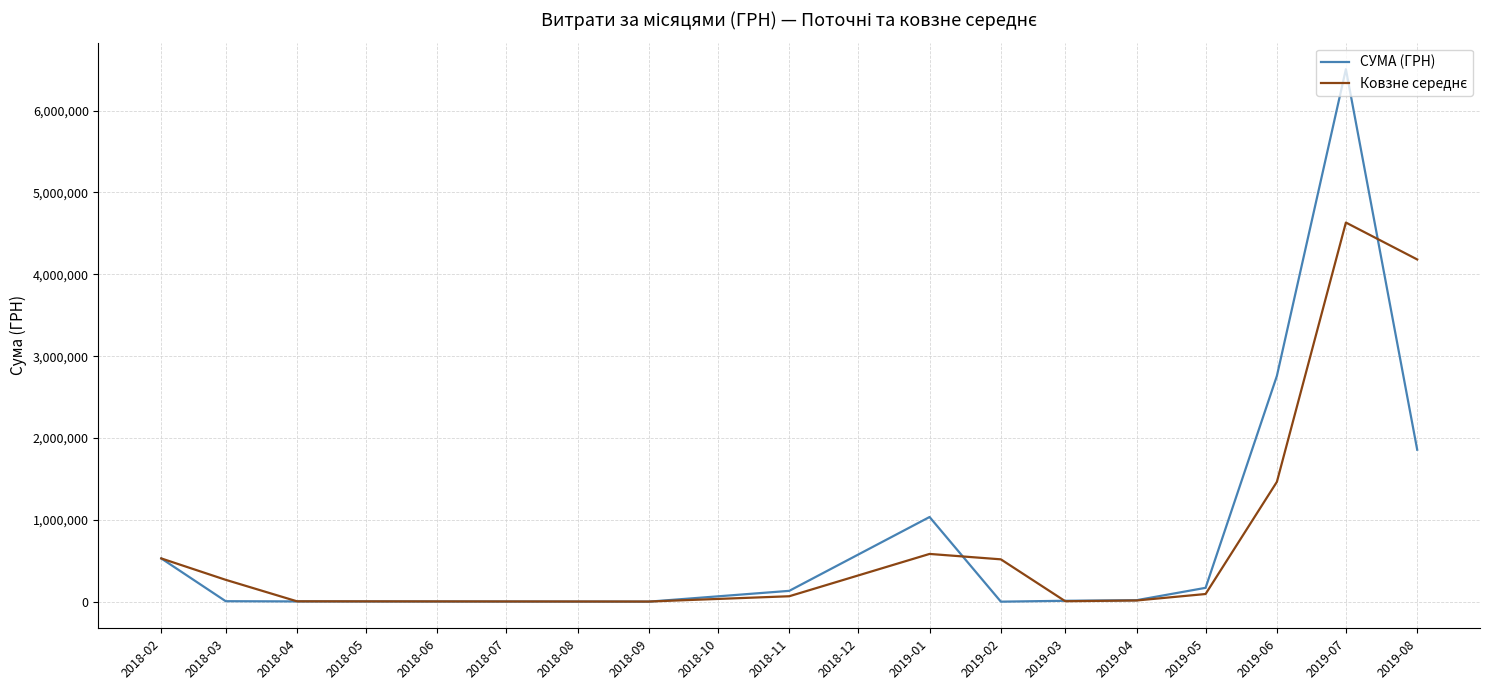

The value of СУМА (ГРН) at 2019-08 is 2724146.3. True or false?

False